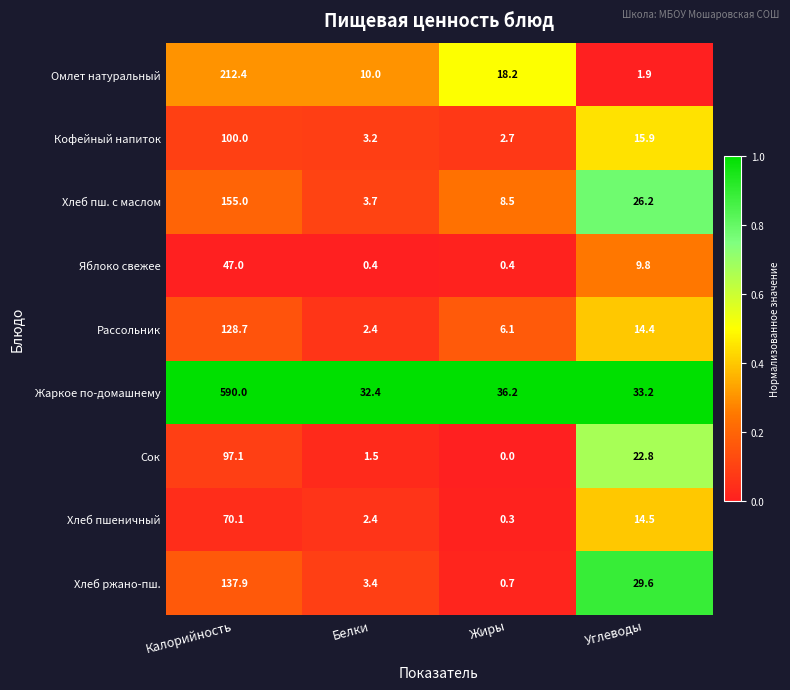

Which category has the lowest value across all series?

Жиры